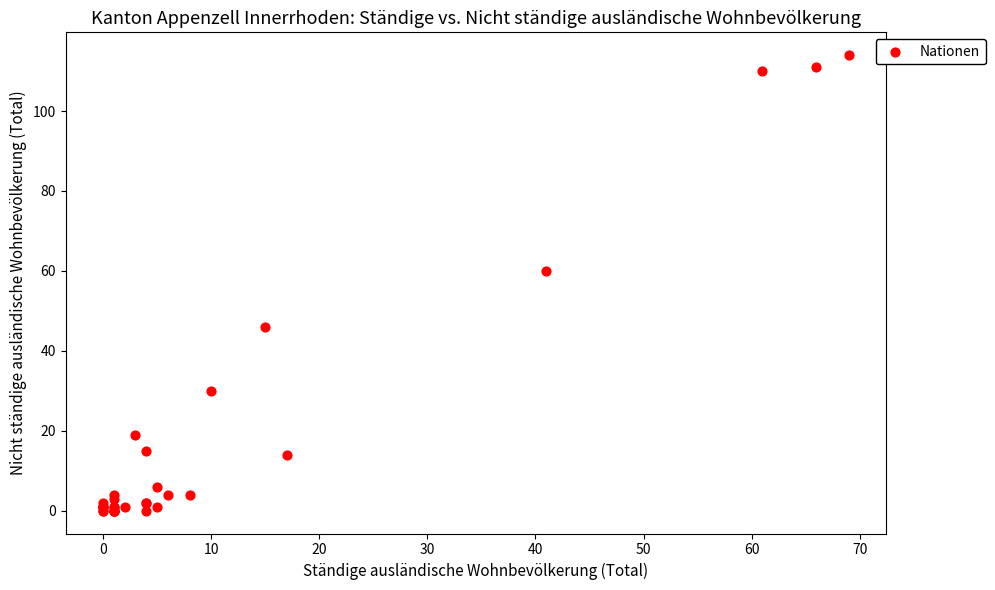

What Y value in the scatter plot is closest to 57?

60